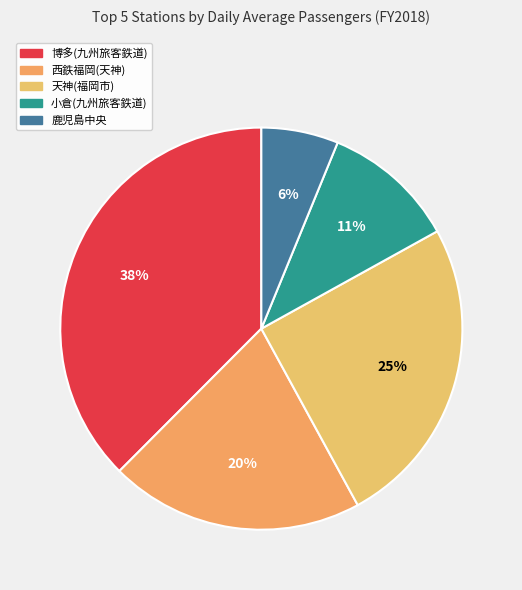

Count the number of slices in the pie.

5